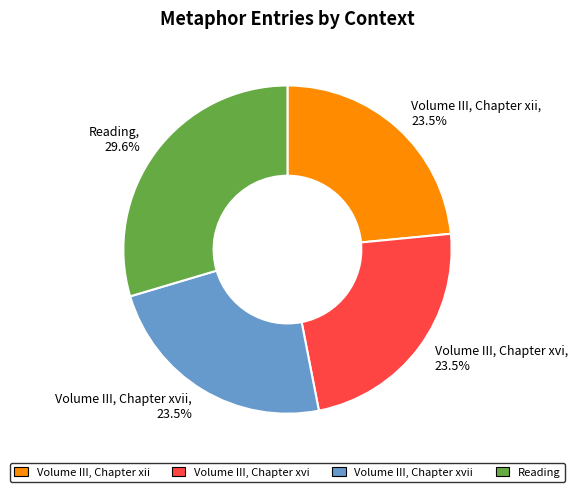

How many slices are in this pie chart?

4